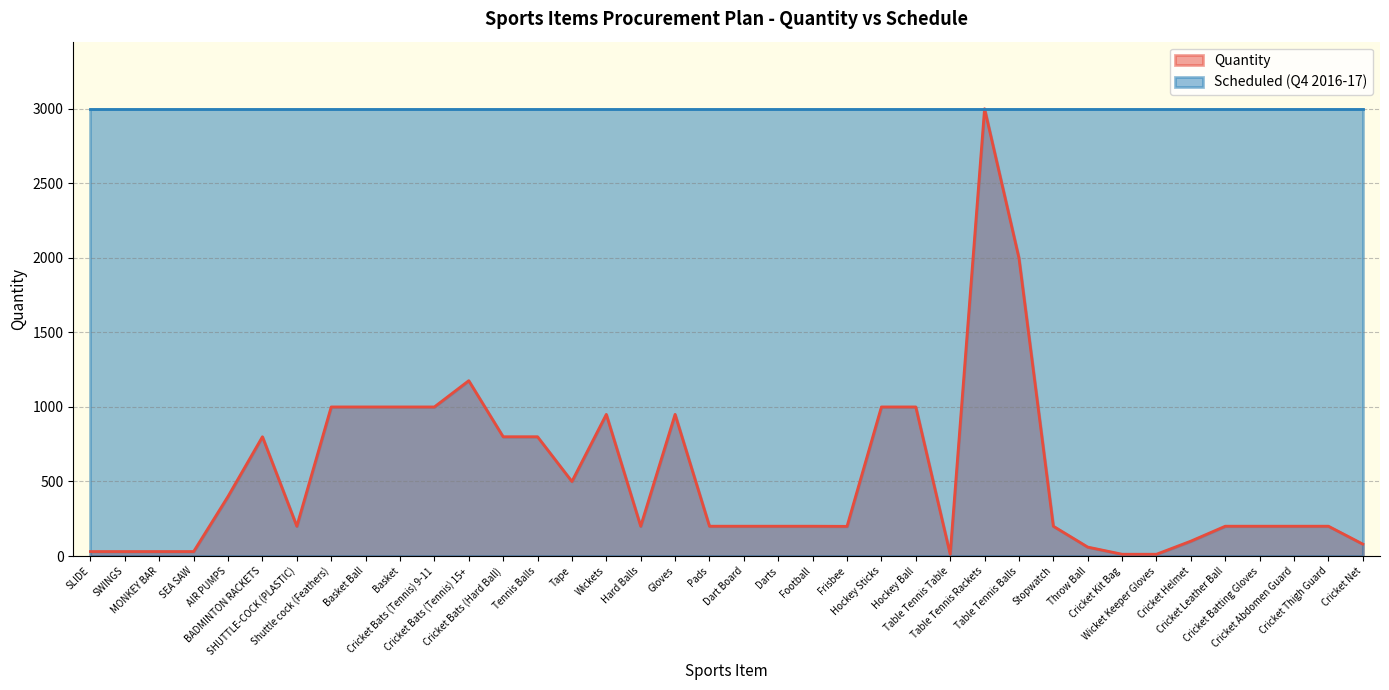

How many values exceed 200?

16